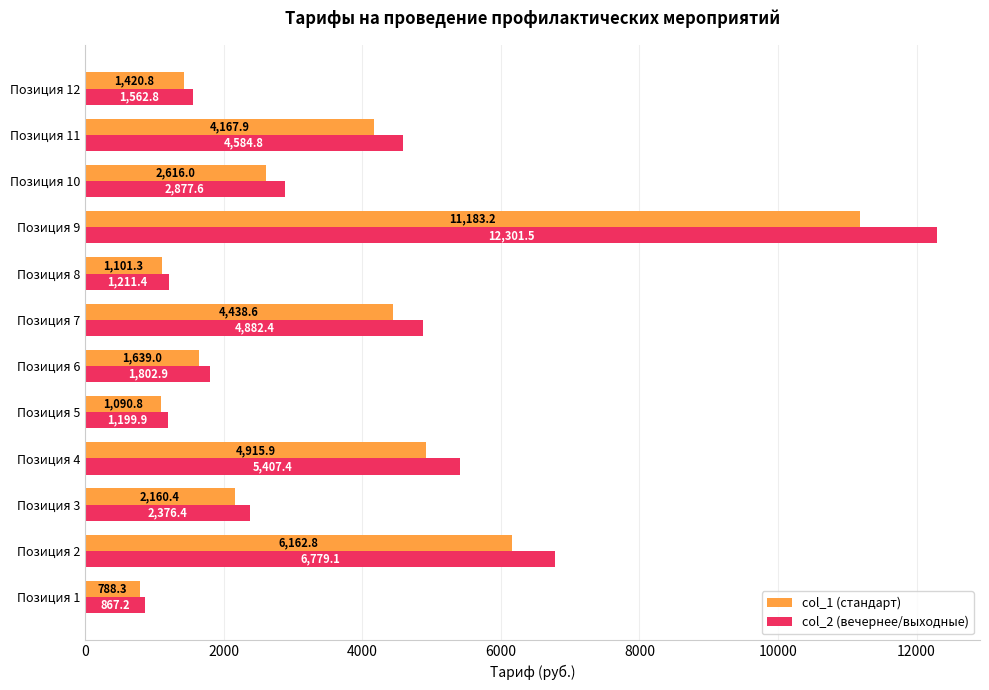

How many data points in col_2 (вечернее/выходные) are less than 2877?

6